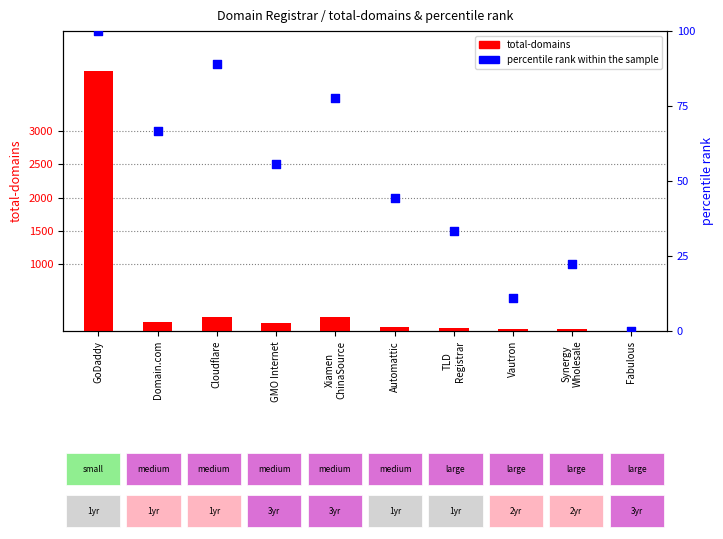

At how many categories does at least one series exceed 1194?

1